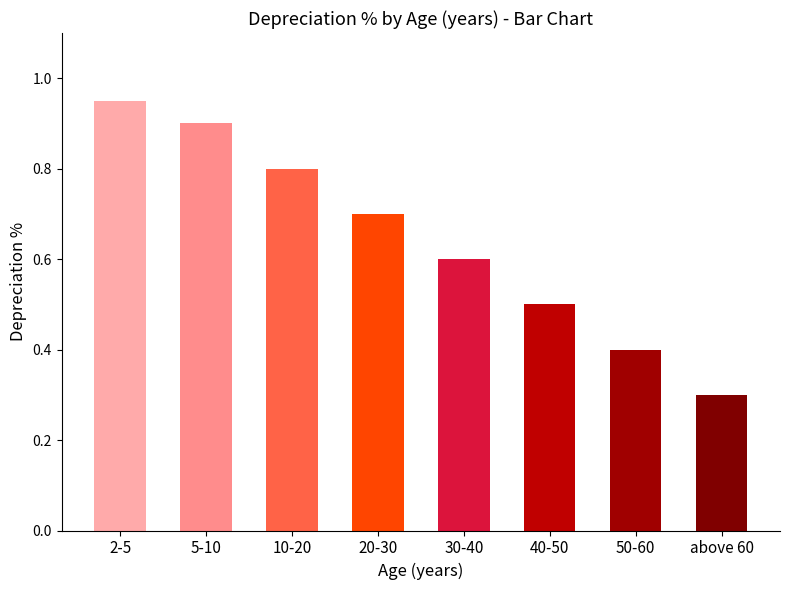

Is it true that the value at 10-20 is 0.8?

True